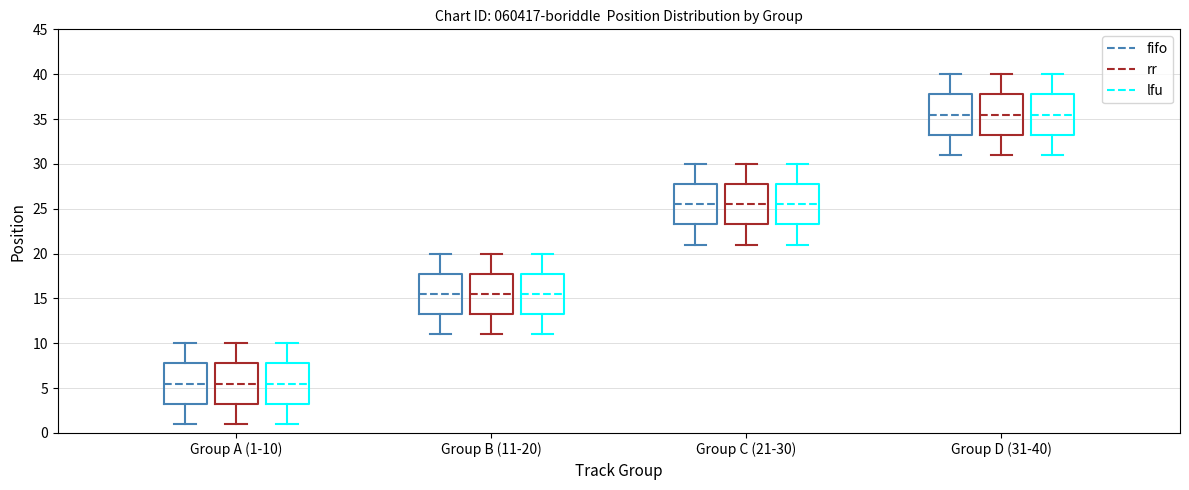

Reading left to right, transcribe this box plot: for each box, give where its median line is, the range the box spans, and where its two whiskers end, as read against the y-axis. The values are not printed on the chart, so give them approximately, as read against the axis.

Group A (1-10) (fifo): median 5.5, box 3.5 to 8.0, whiskers 1.0 to 10.0
Group A (1-10) (rr): median 5.5, box 3.5 to 8.0, whiskers 1.0 to 10.0
Group A (1-10) (lfu): median 5.5, box 3.5 to 8.0, whiskers 1.0 to 10.0
Group B (11-20) (fifo): median 15.5, box 13.5 to 18.0, whiskers 11.0 to 20.0
Group B (11-20) (rr): median 15.5, box 13.5 to 18.0, whiskers 11.0 to 20.0
Group B (11-20) (lfu): median 15.5, box 13.5 to 18.0, whiskers 11.0 to 20.0
Group C (21-30) (fifo): median 25.5, box 23.5 to 28.0, whiskers 21.0 to 30.0
Group C (21-30) (rr): median 25.5, box 23.5 to 28.0, whiskers 21.0 to 30.0
Group C (21-30) (lfu): median 25.5, box 23.5 to 28.0, whiskers 21.0 to 30.0
Group D (31-40) (fifo): median 35.5, box 33.5 to 38.0, whiskers 31.0 to 40.0
Group D (31-40) (rr): median 35.5, box 33.5 to 38.0, whiskers 31.0 to 40.0
Group D (31-40) (lfu): median 35.5, box 33.5 to 38.0, whiskers 31.0 to 40.0